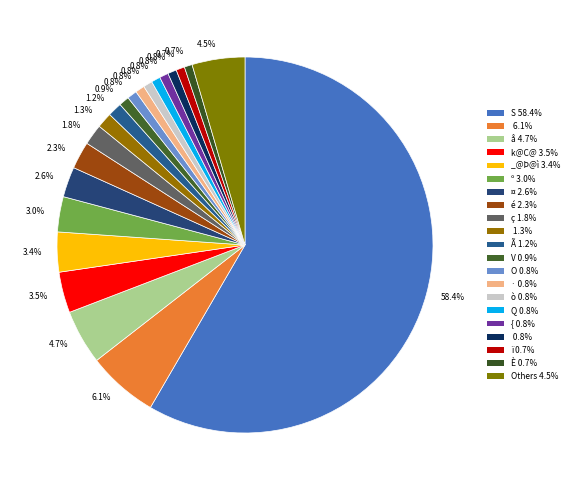

How many segments does this pie chart have?

21